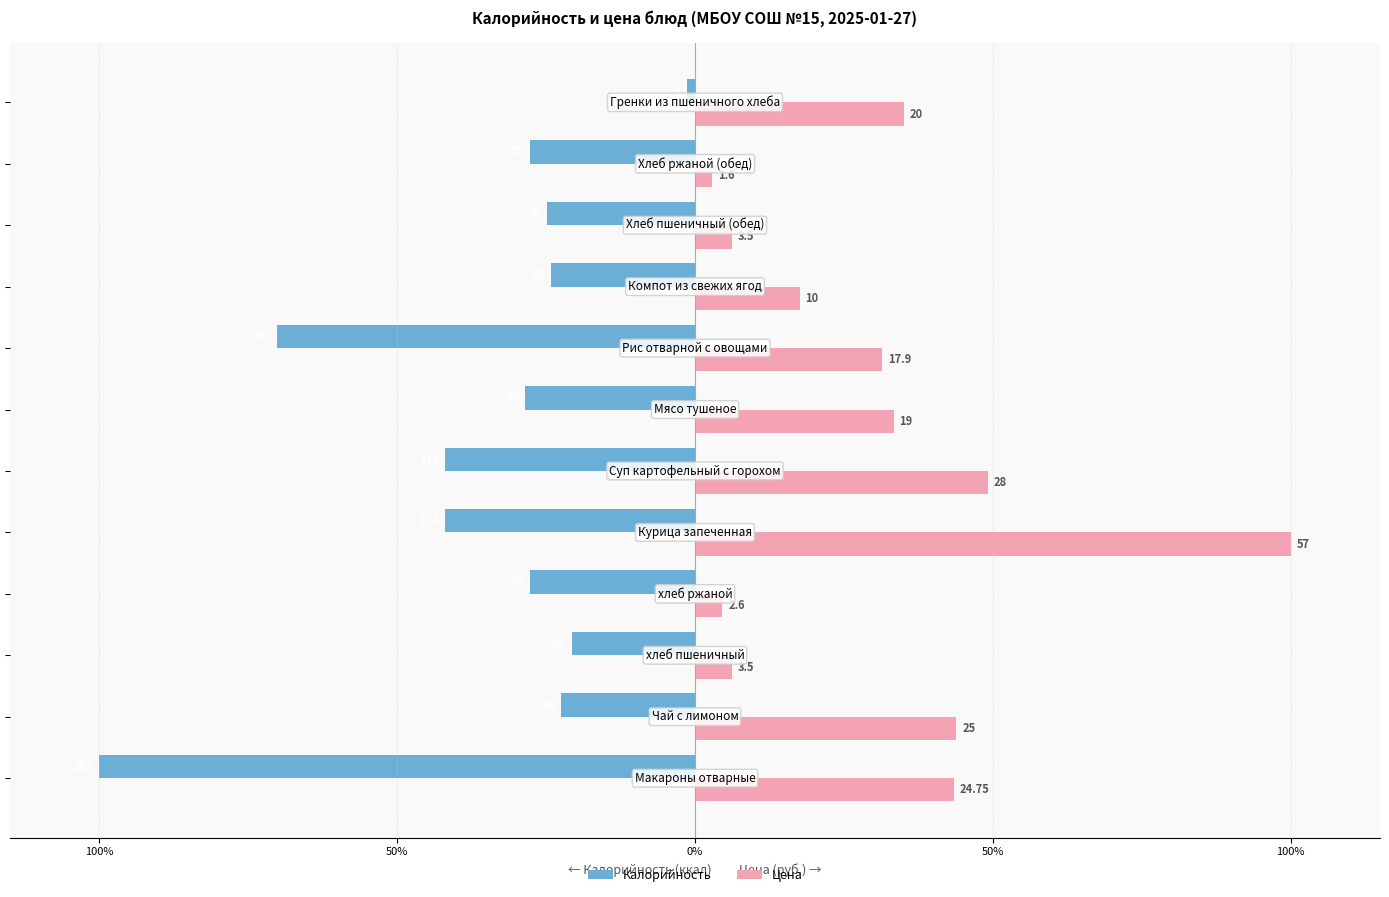

What are all the series names shown in the legend?

Калорийность, Цена